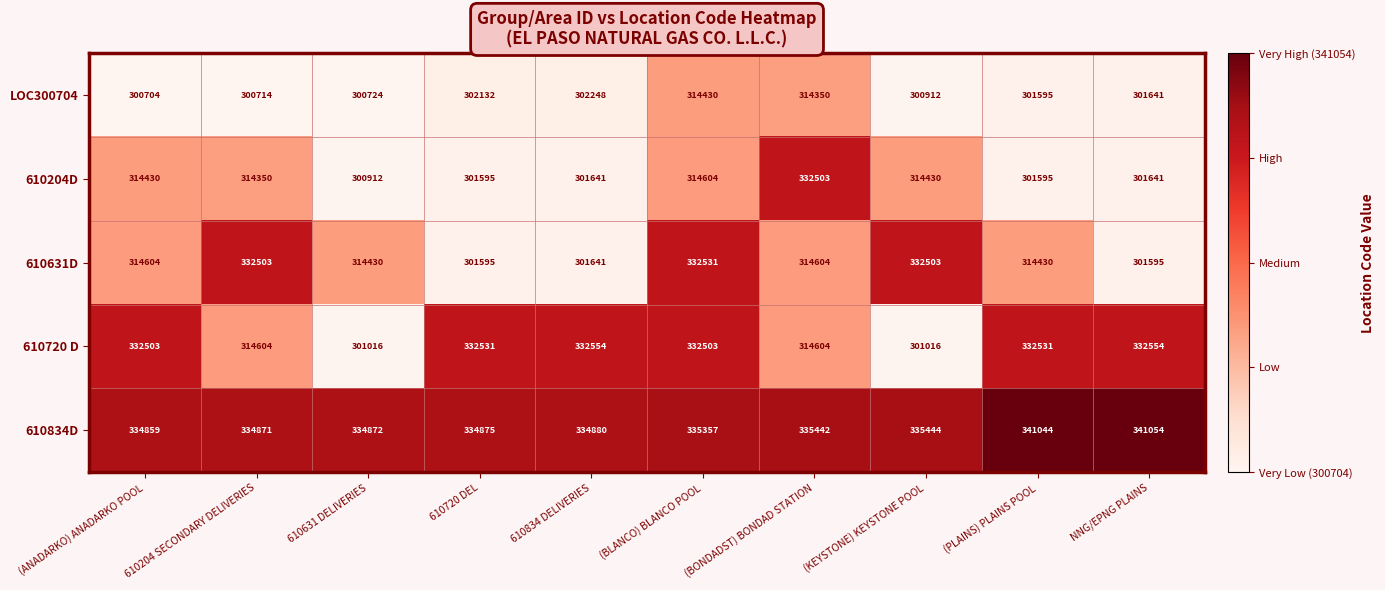

At which category is the sum across all series the highest?

(BLANCO) BLANCO POOL